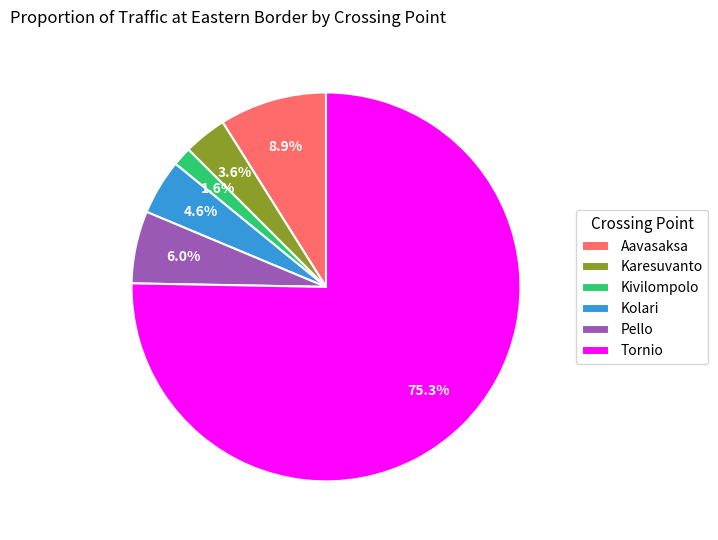

Count the number of slices in the pie.

6